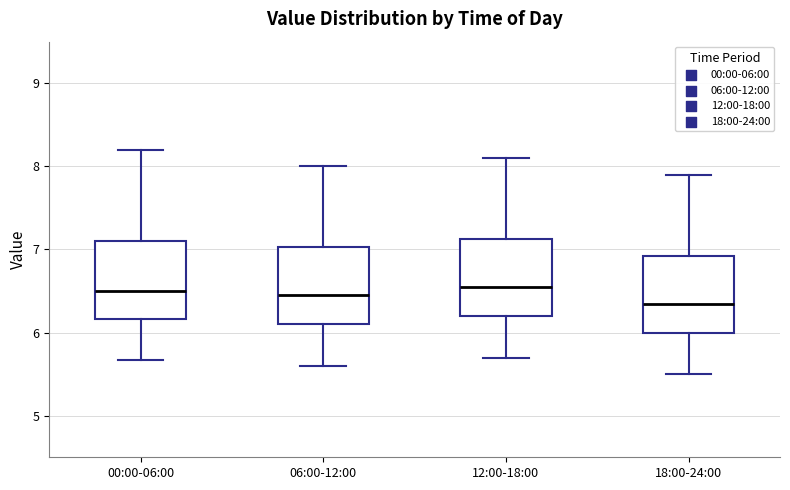

Where does the median line of the box for 18:00-24:00 sit on the y-axis? The values are not printed on the chart, so give them approximately, as read against the axis.

6.4